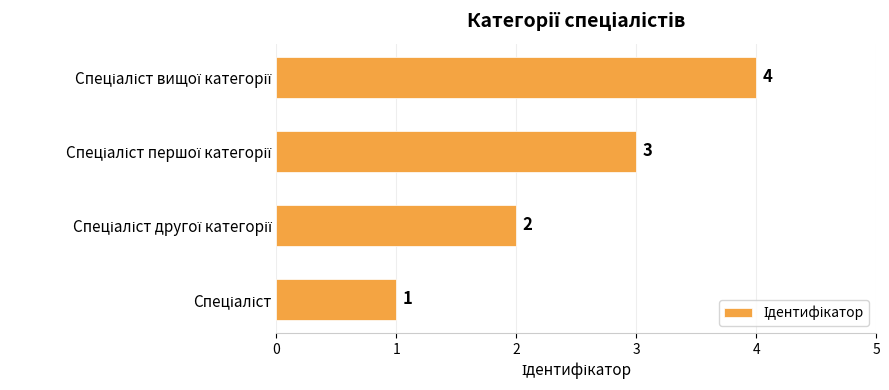

How many values are between 2 and 4?

3